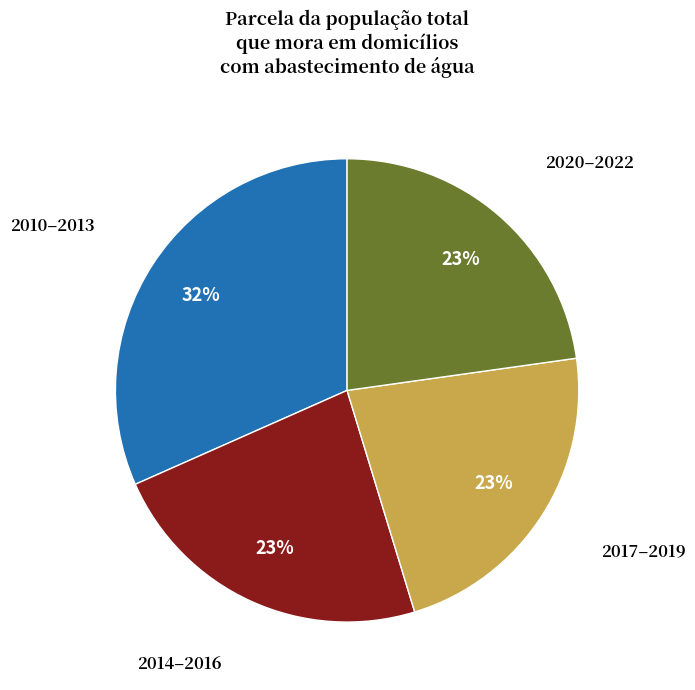

Does any single category account for the majority?

No